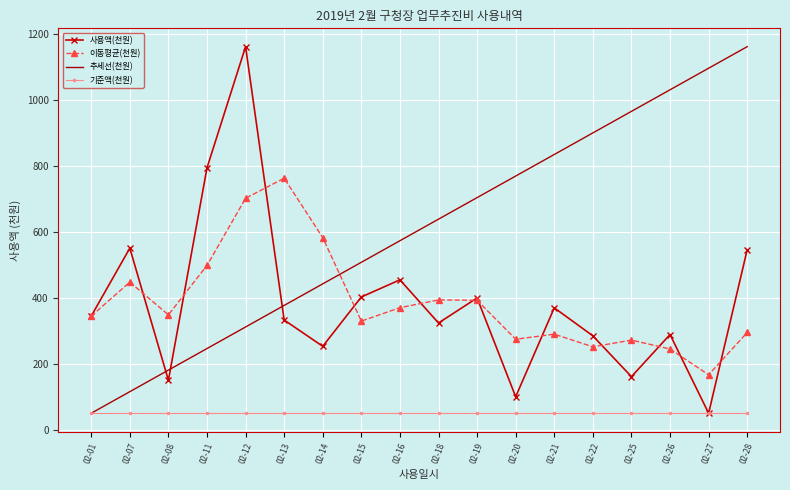

Which series ends up on top after the final intersection of 이동평균(천원) and 추세선(천원)?

추세선(천원)